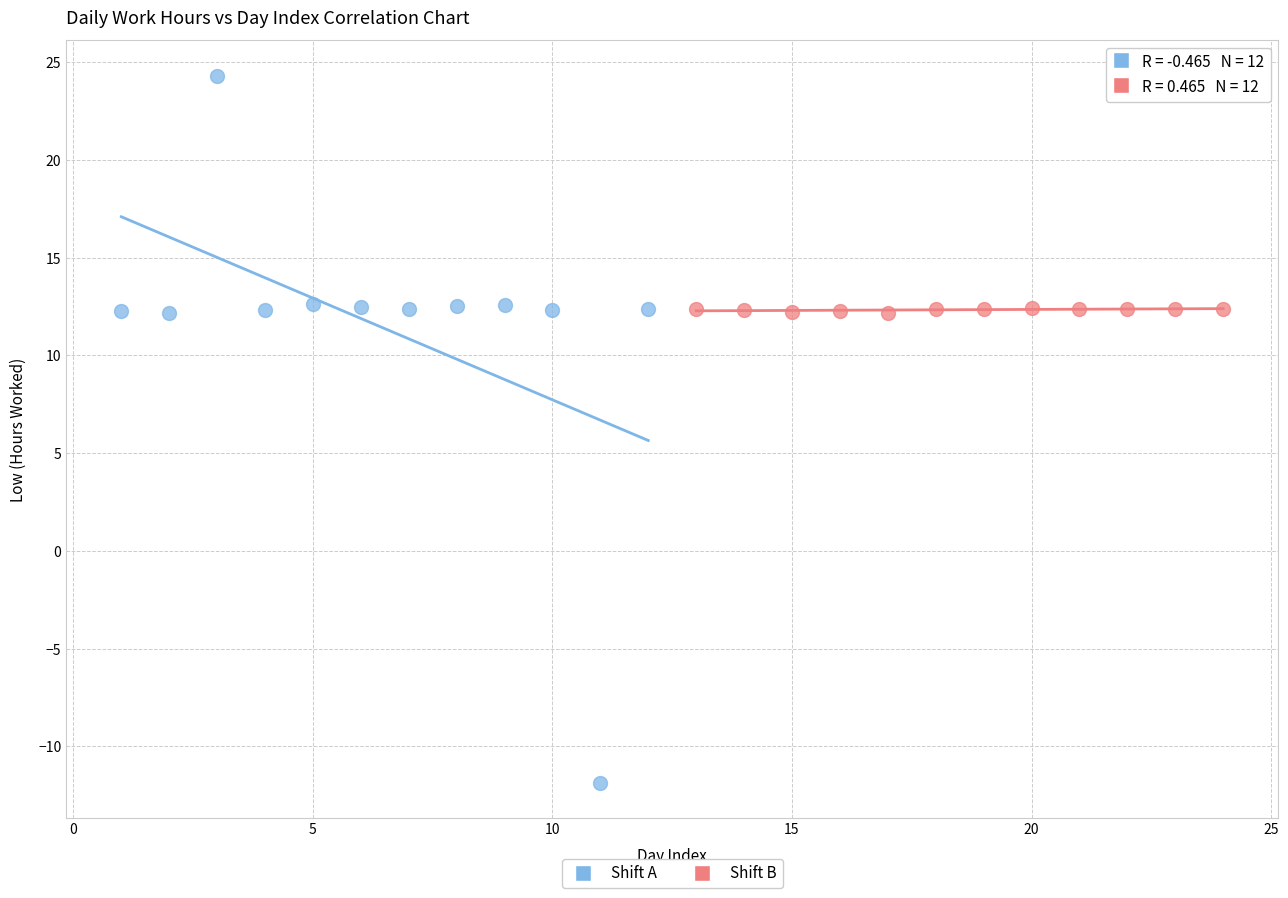

Which series has the widest spread of Y values?

Shift A